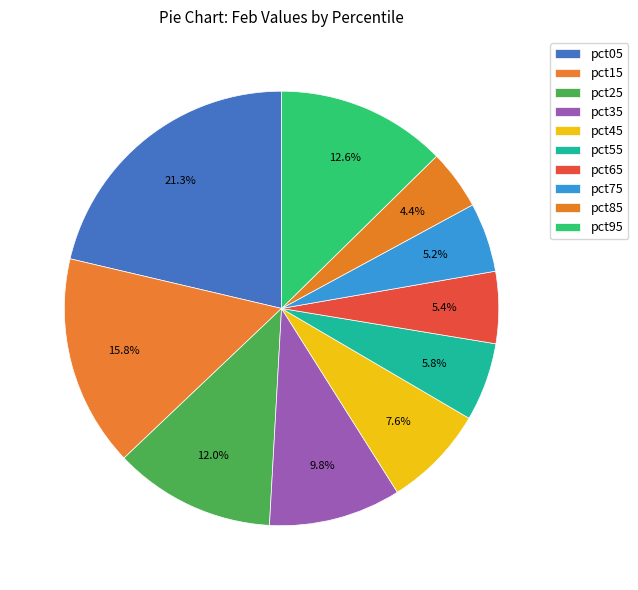

What is the total percentage of pct55 and pct05?

27.2%